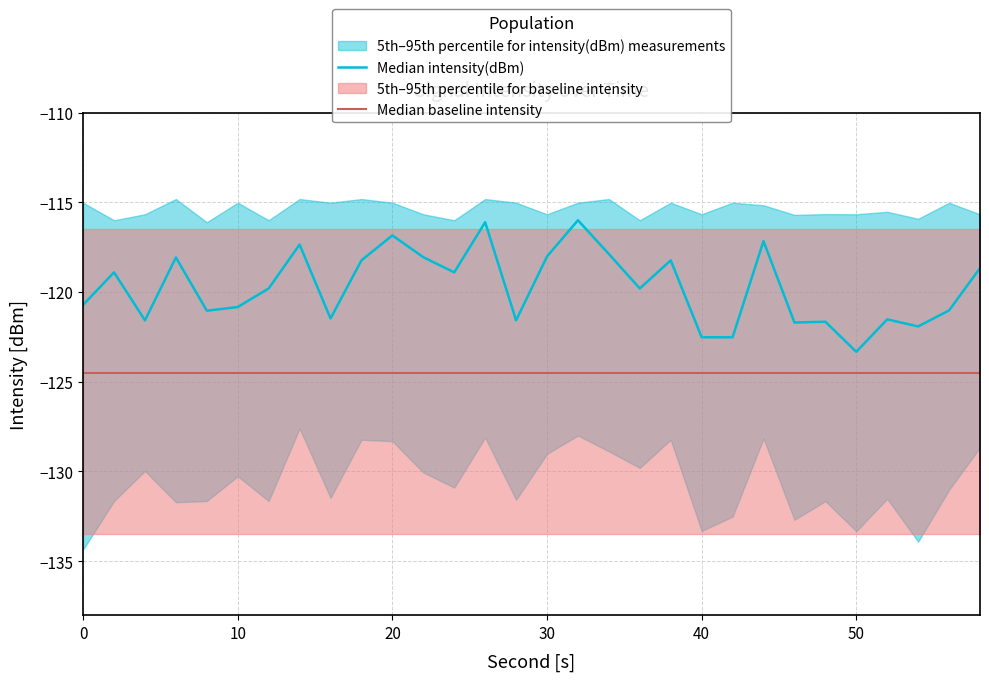

Reading left to right, list all the values displayed in this chart.

Median intensity(dBm): -120.7	-118.9	-121.6	-118.1	-121.0	-120.8	-119.8	-117.4	-121.5	-118.2	-116.8	-118.1	-118.9	-116.1	-121.6	-118.0	-116.0	-117.9	-119.8	-118.2	-122.5	-122.5	-117.2	-121.7	-121.7	-123.3	-121.5	-121.9	-121.0	-118.7
Median baseline intensity: -124.5	-124.5	-124.5	-124.5	-124.5	-124.5	-124.5	-124.5	-124.5	-124.5	-124.5	-124.5	-124.5	-124.5	-124.5	-124.5	-124.5	-124.5	-124.5	-124.5	-124.5	-124.5	-124.5	-124.5	-124.5	-124.5	-124.5	-124.5	-124.5	-124.5